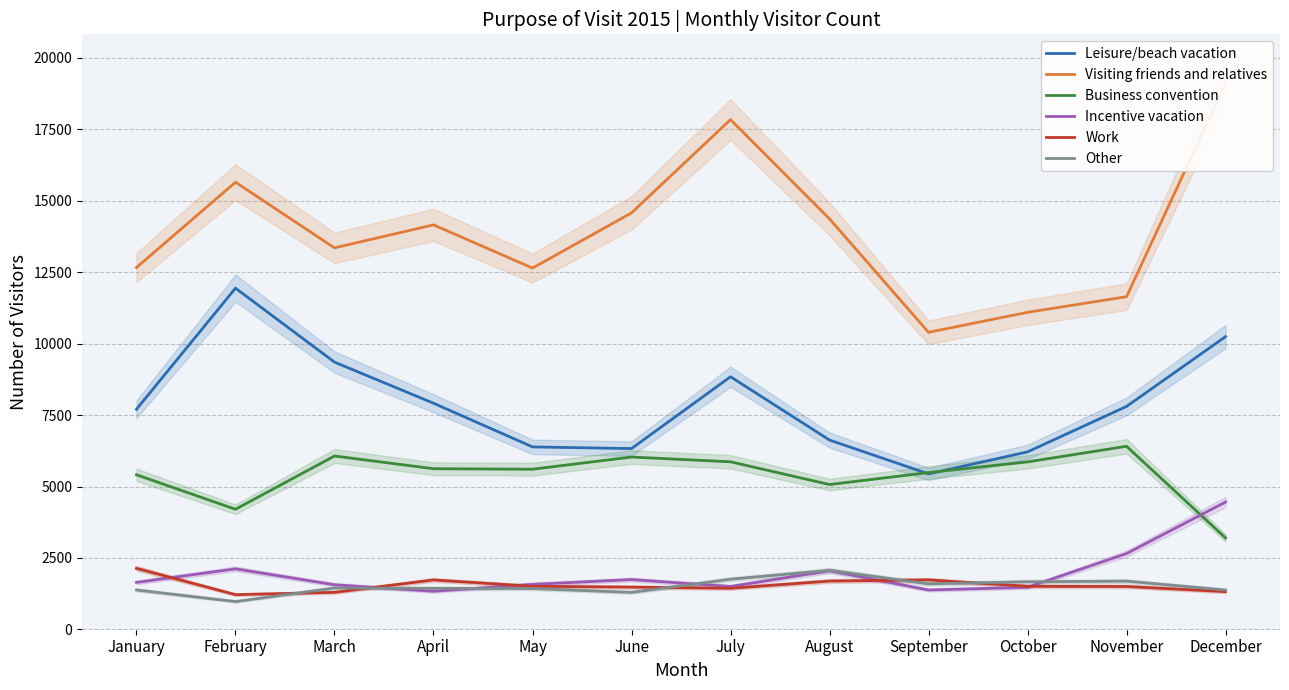

Which series changed the most between May and September?

Visiting friends and relatives